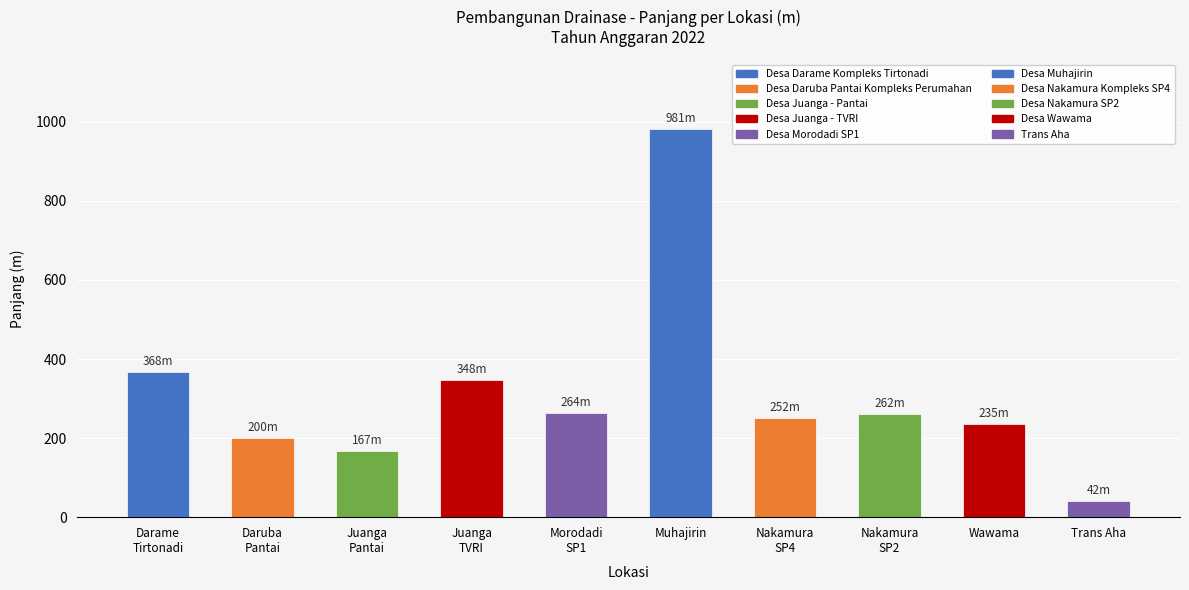

At which label does the data first exceed 262?

Darame
Tirtonadi